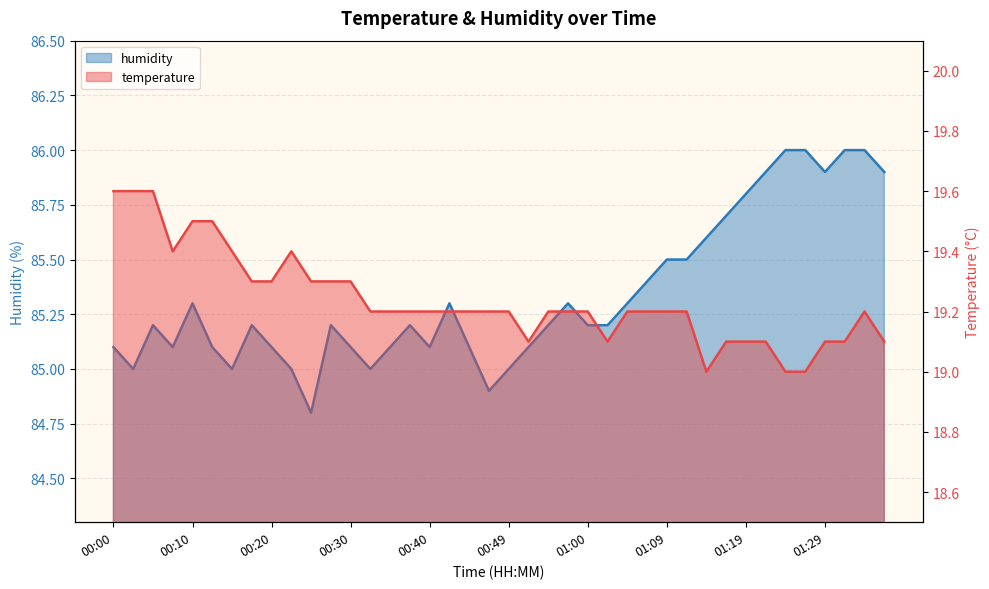

At which category is the sum across all series the highest?

01:34